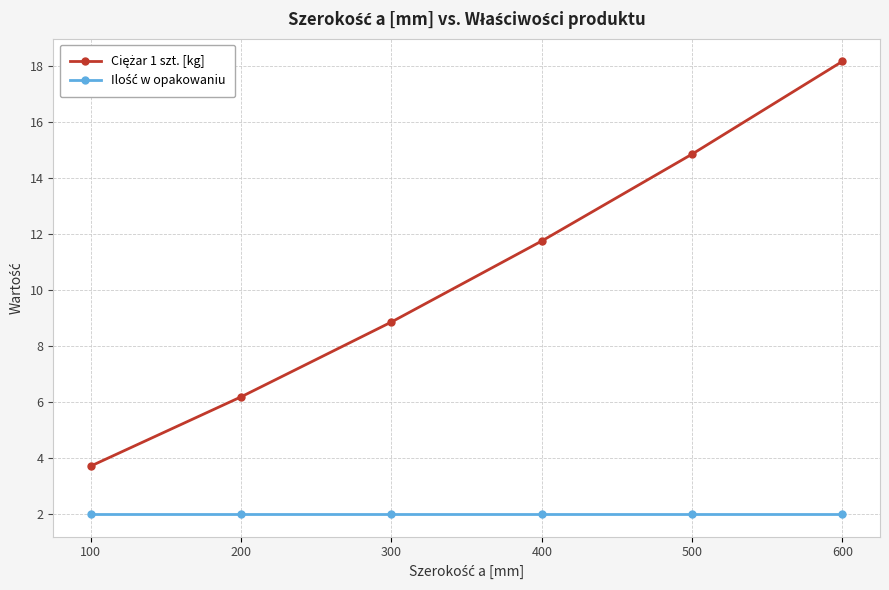

Does the chart display data point markers on the line(s)?

Yes